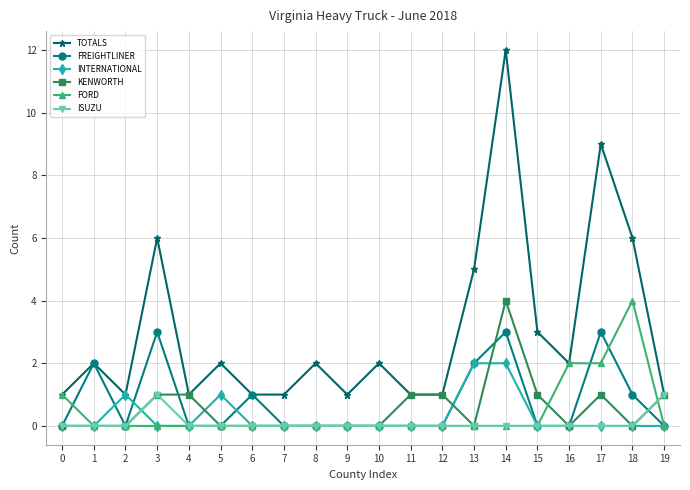

Between which two adjacent categories do FORD and FREIGHTLINER first intersect?

0 and 1